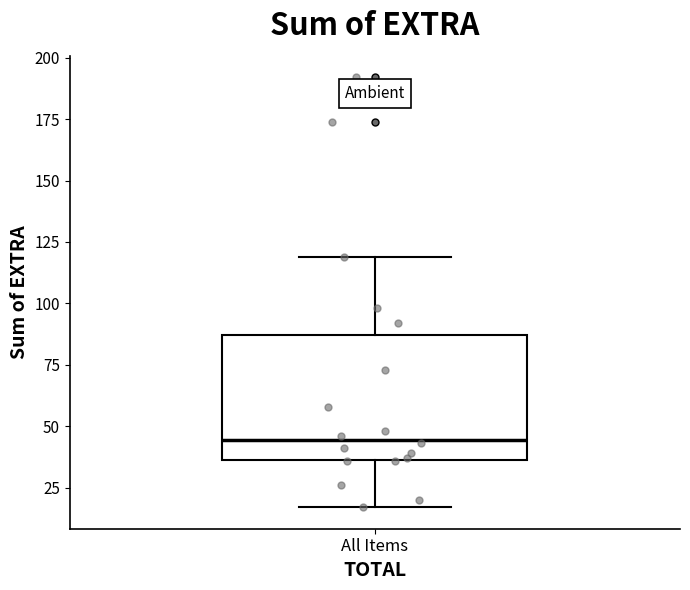

Transcribe this box plot: give where the median line is, the range the box spans, and where the two whiskers end, as read against the y-axis. The values are not printed on the chart, so give them approximately, as read against the axis.

median 45, box 35 to 85, whiskers 15 to 120